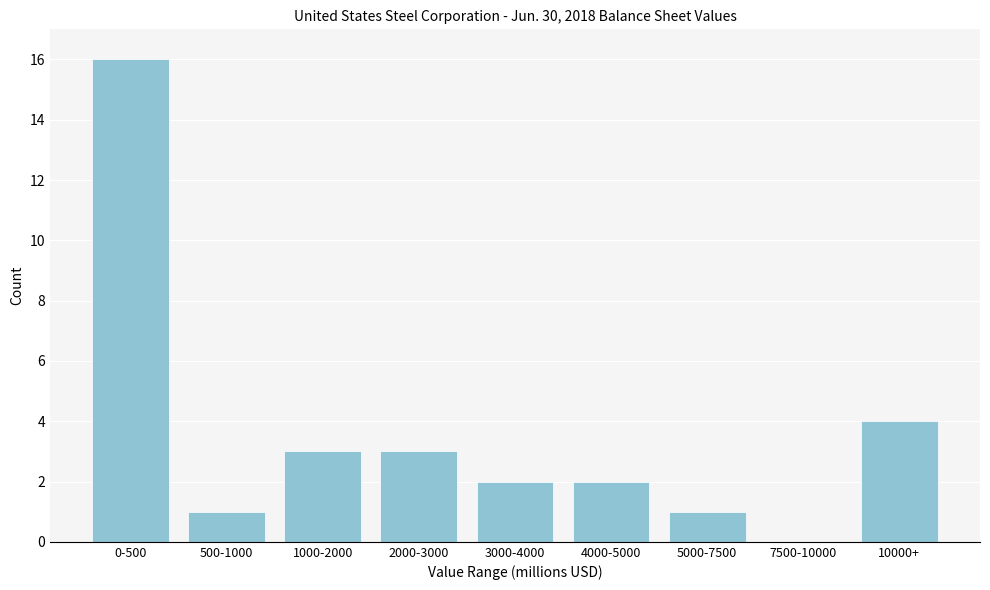

Reading left to right, what are all the values shown in this chart?

0-500=16	500-1000=1	1000-2000=3	2000-3000=3	3000-4000=2	4000-5000=2	5000-7500=1	7500-10000=0	10000+=4